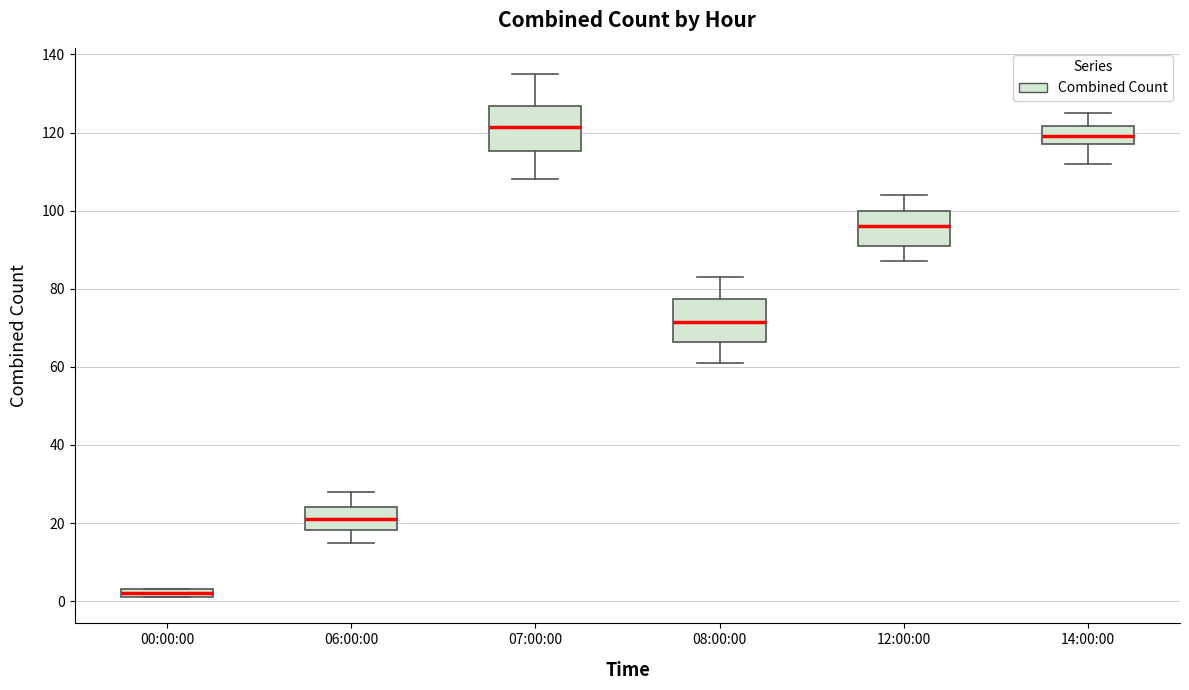

Which box has the highest median line?

07:00:00